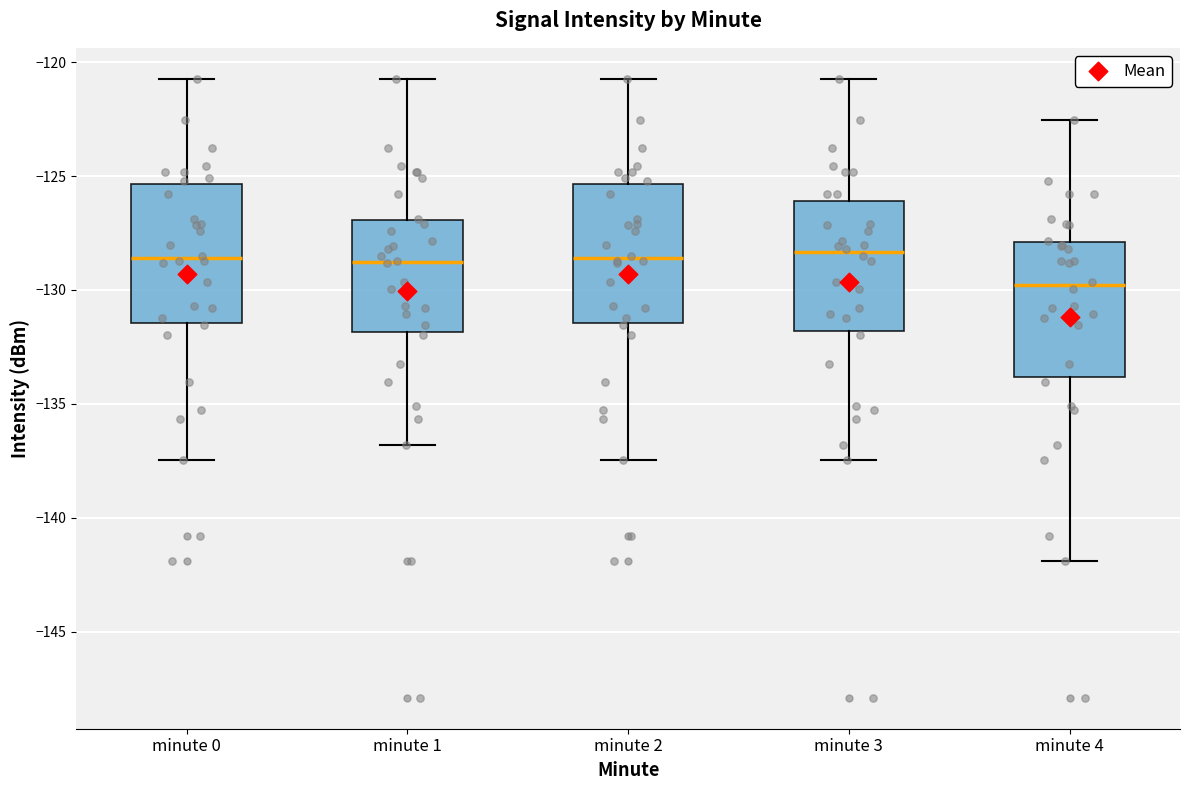

Where is the lower edge of the box for minute 0 on the y-axis? The values are not printed on the chart, so give them approximately, as read against the axis.

-131.5